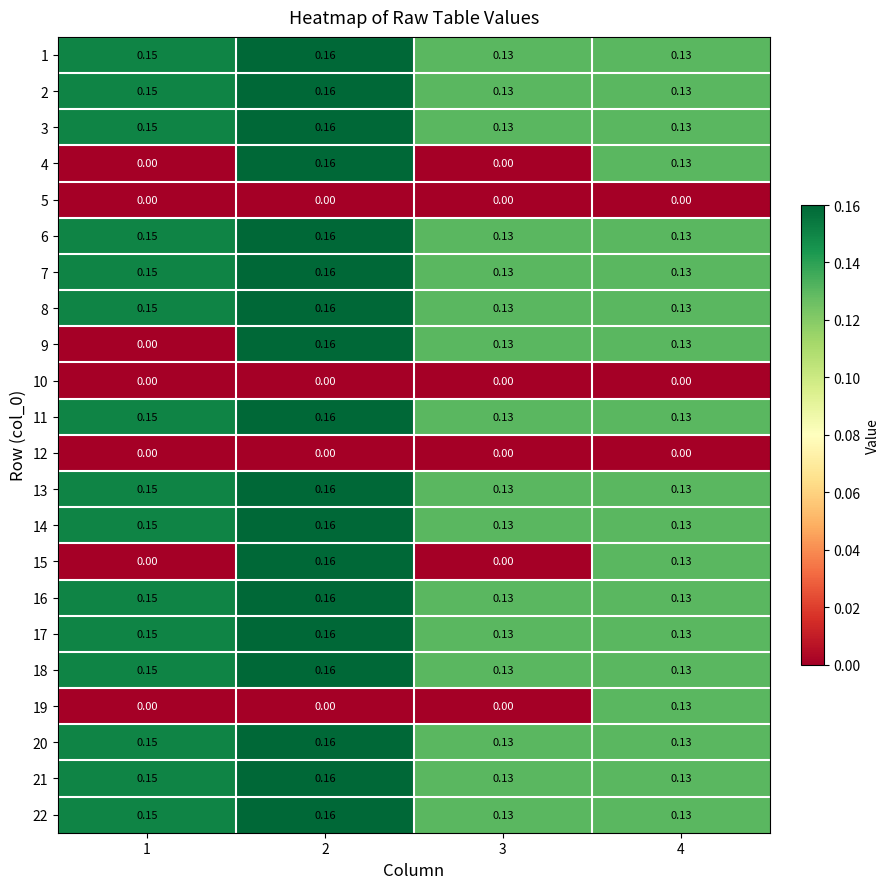

Which category has the lowest value across all series?

1